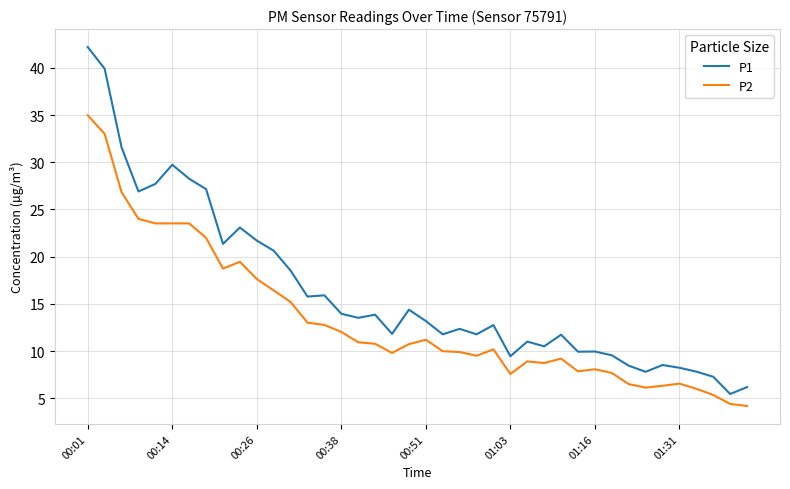

What is the highest value of the P2 series?

35.0